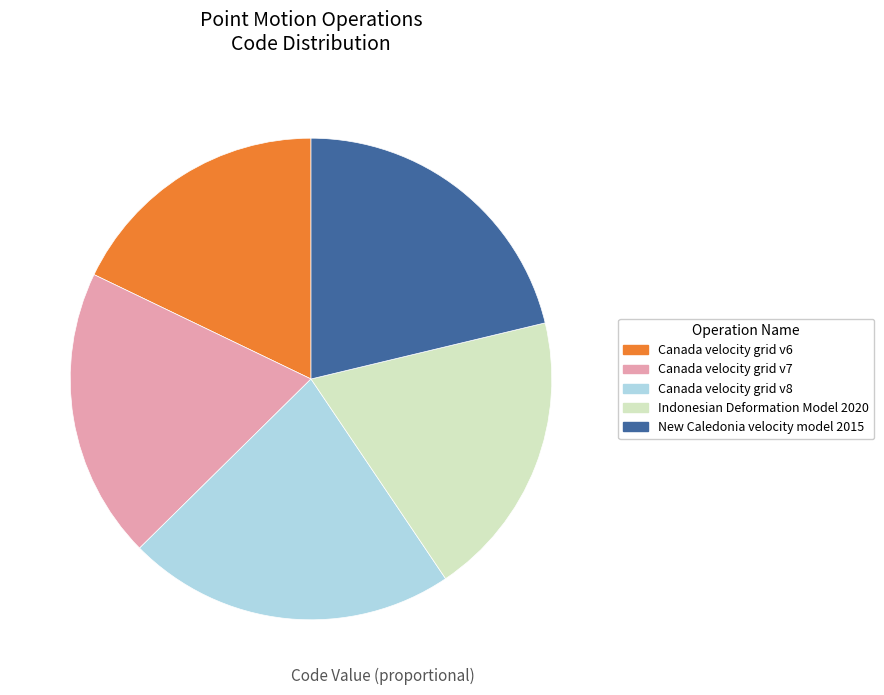

What is the largest slice in the pie chart?

Canada velocity grid v8